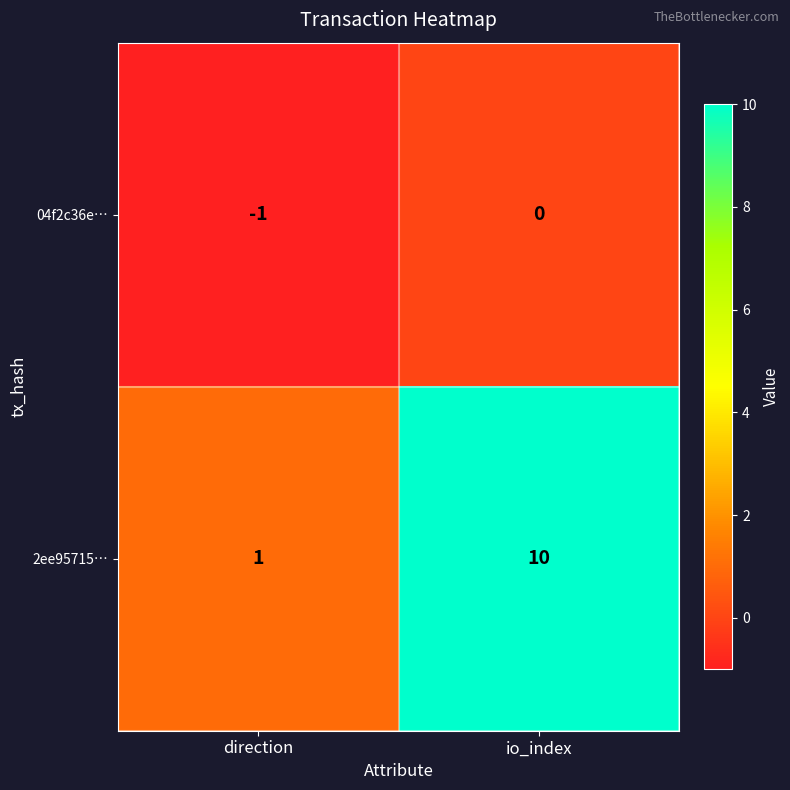

The value of 2ee95715… at io_index is 10. True or false?

True